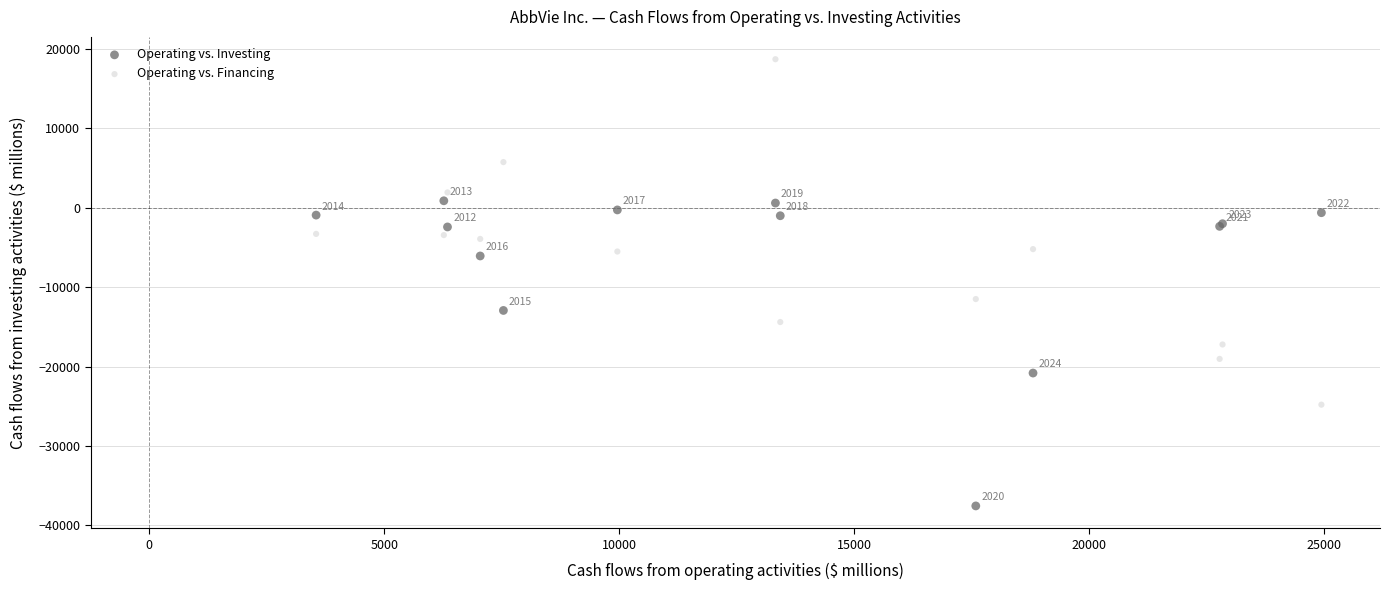

What are all the series names shown in the legend?

Operating vs. Investing, Operating vs. Financing